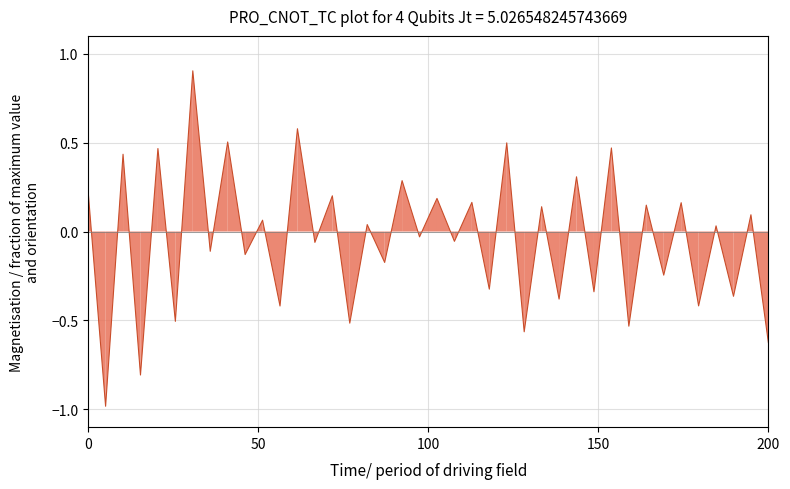

What is the greatest value displayed?

0.9